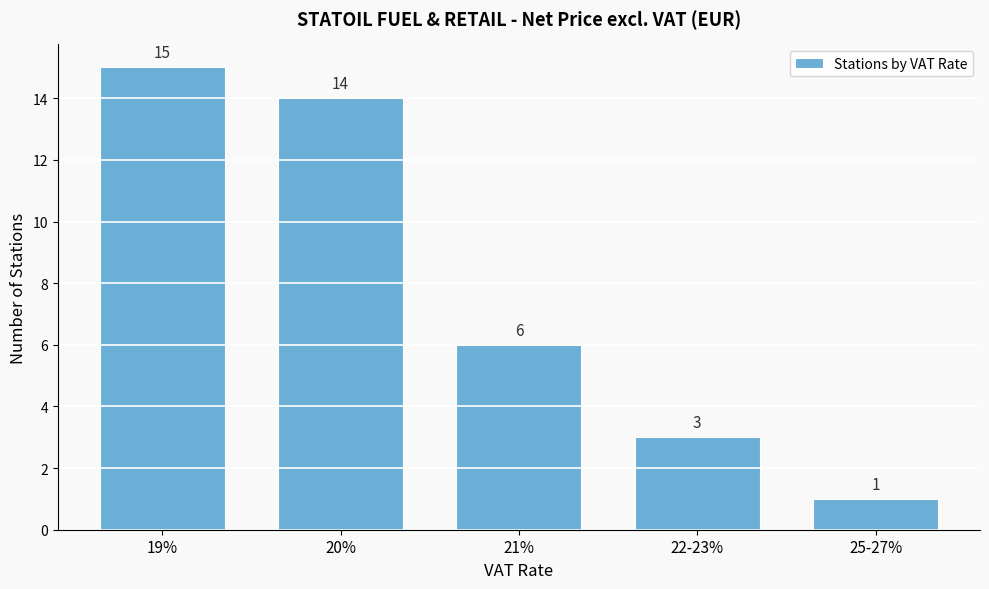

Reading right to left, extract all data points from this chart.

25-27%=1	22-23%=3	21%=6	20%=14	19%=15